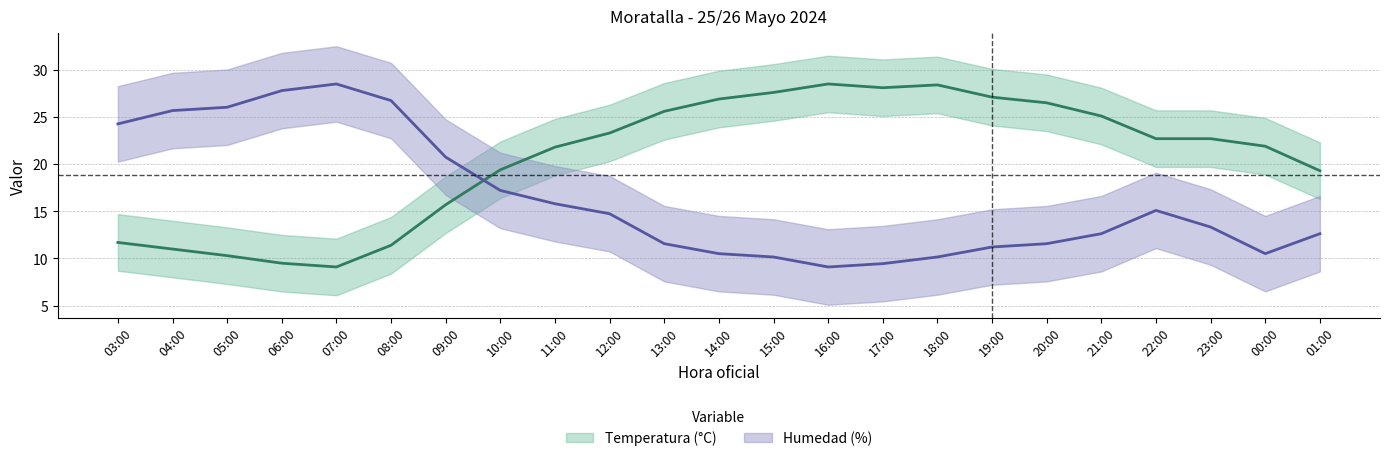

What is the highest value of the Temperatura (°C) series?

28.5